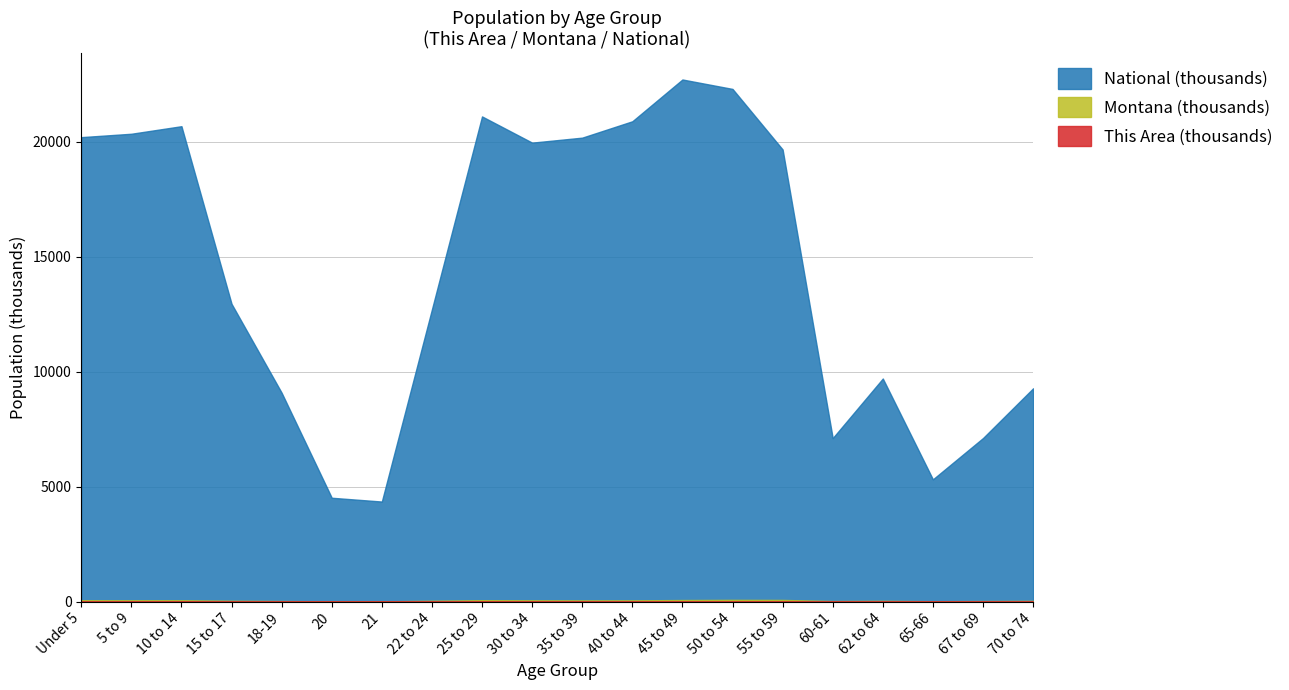

Which series has the largest range (max minus min)?

National (thousands)